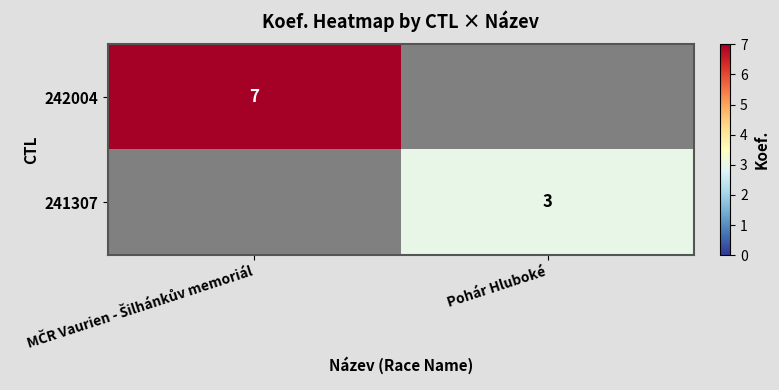

The value of 241307 at Pohár Hluboké is 5. True or false?

False